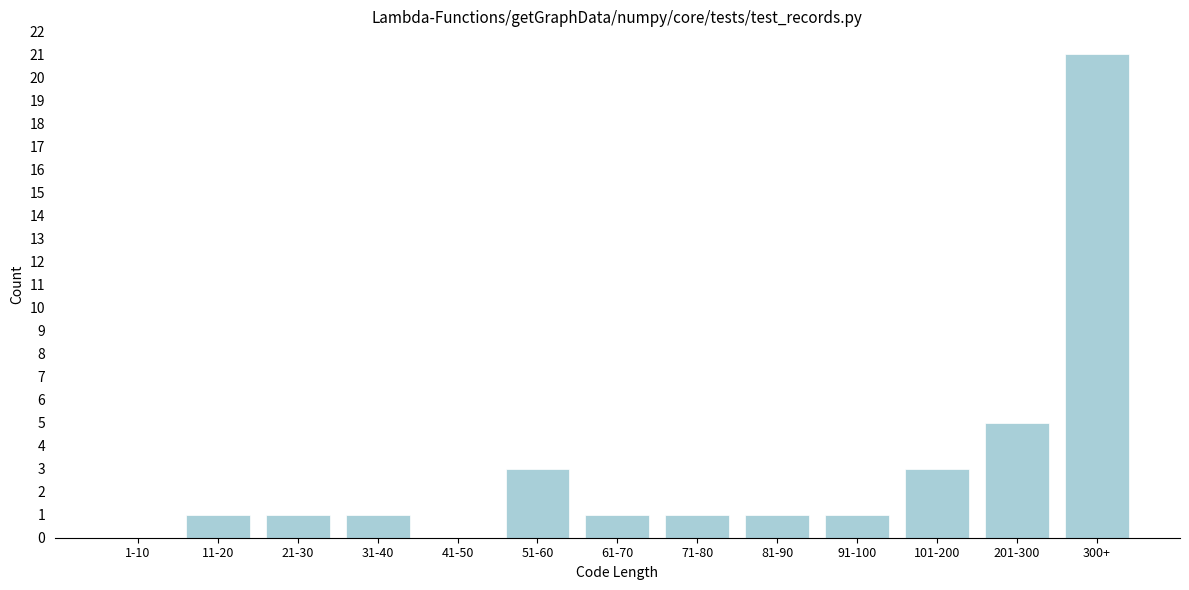

Reading left to right, extract all data points from this chart.

1-10=0	11-20=1	21-30=1	31-40=1	41-50=0	51-60=3	61-70=1	71-80=1	81-90=1	91-100=1	101-200=3	201-300=5	300+=21